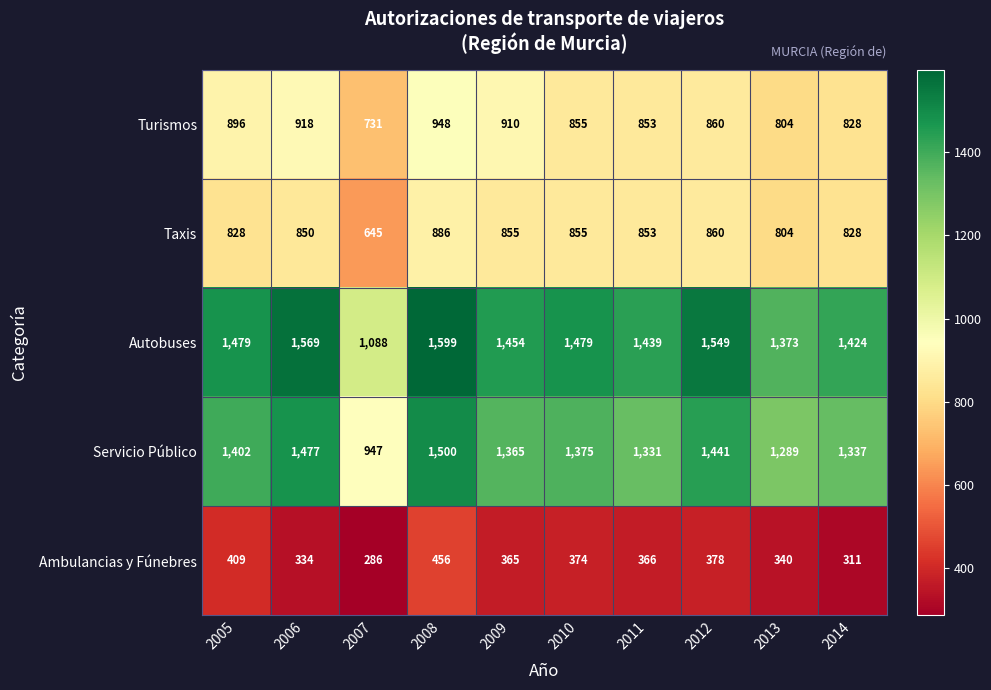

Is it true that Autobuses equals 1549 at 2012?

True